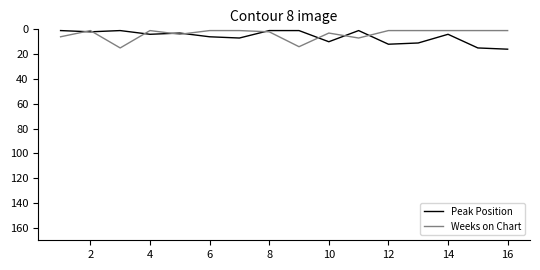

What is the highest value of the Peak Position series?

16